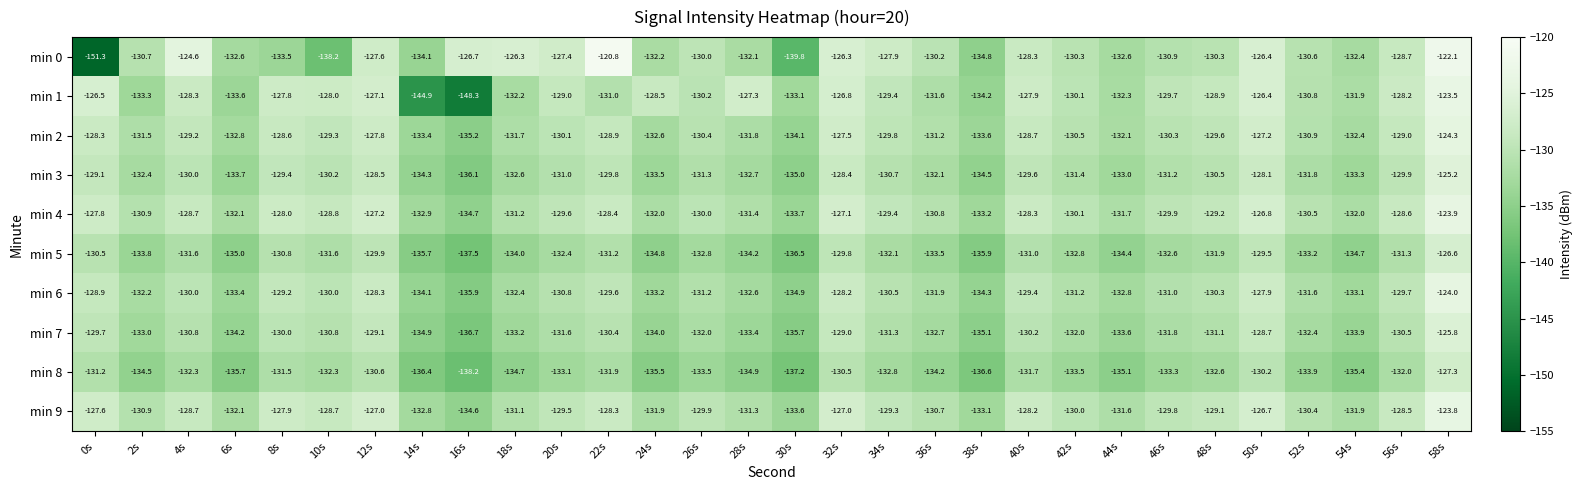

How many distinct data groups are displayed?

10